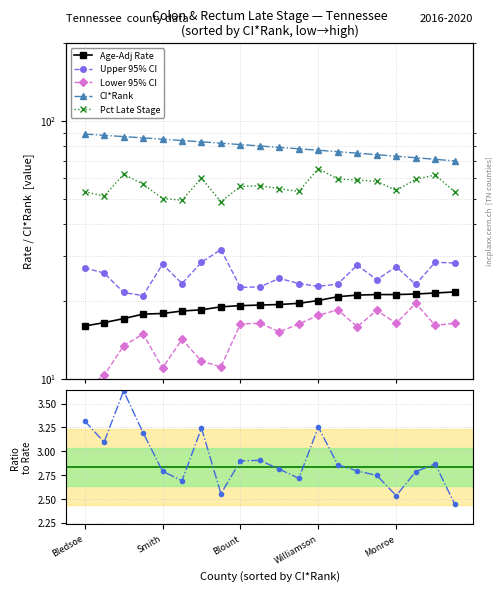

Is this an area chart (filled region under the line)?

No